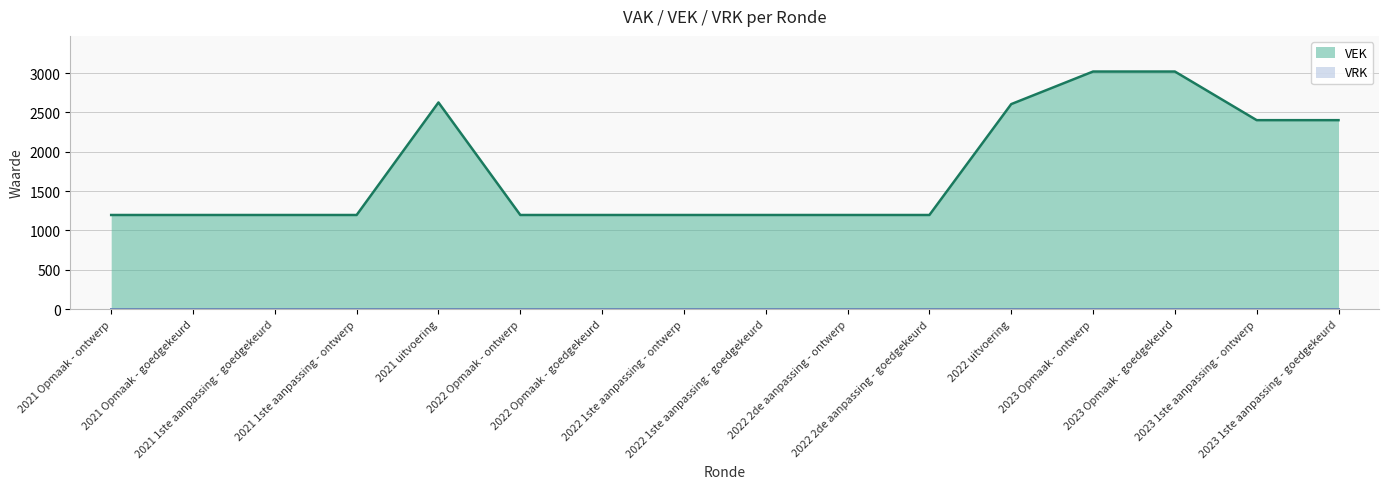

How many lines are shown in the chart?

2